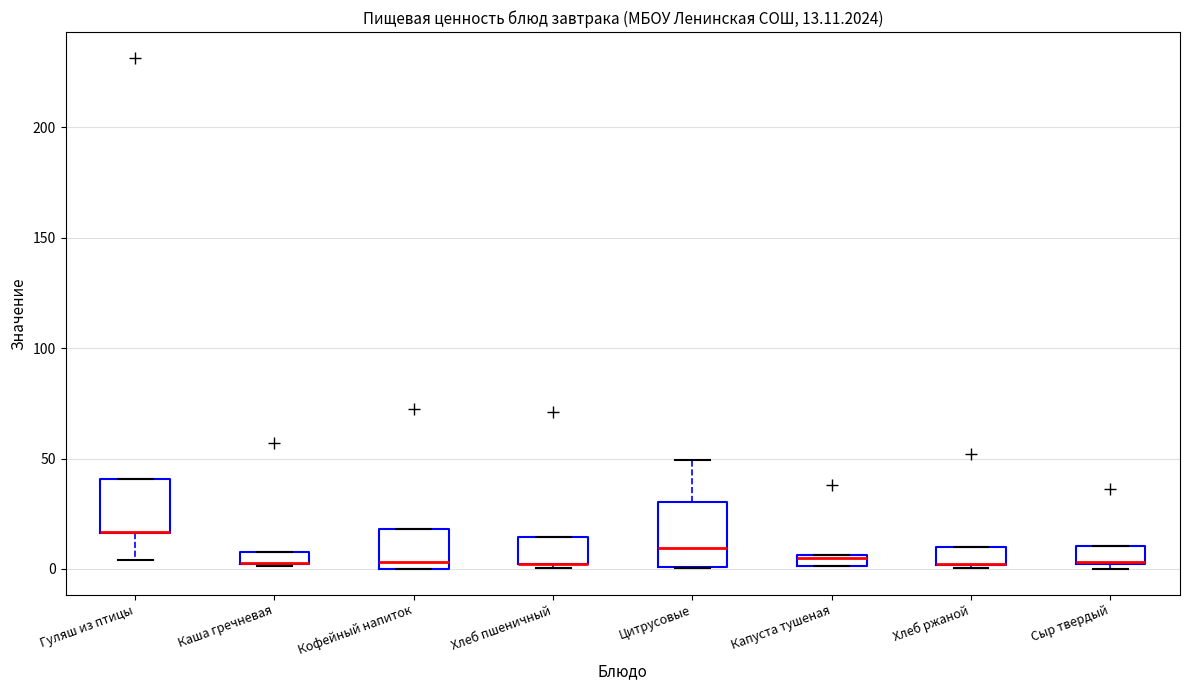

Which box is the tallest, from its lower edge to its upper edge?

Цитрусовые